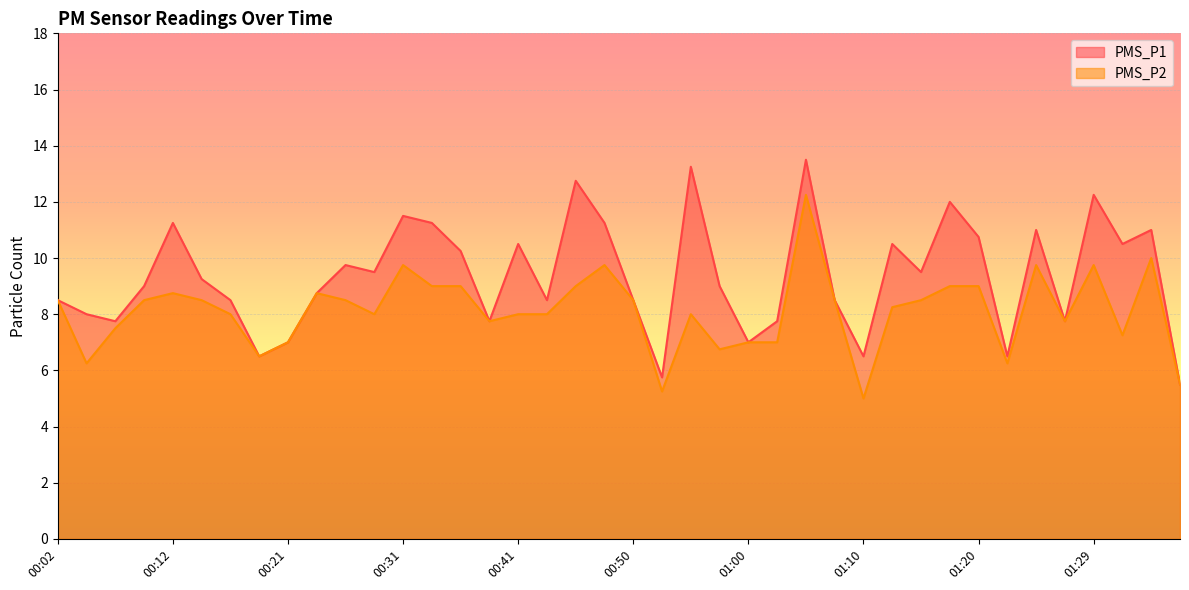

What is the sum of the PMS_P1 values at 00:41 and 01:12?

21.0